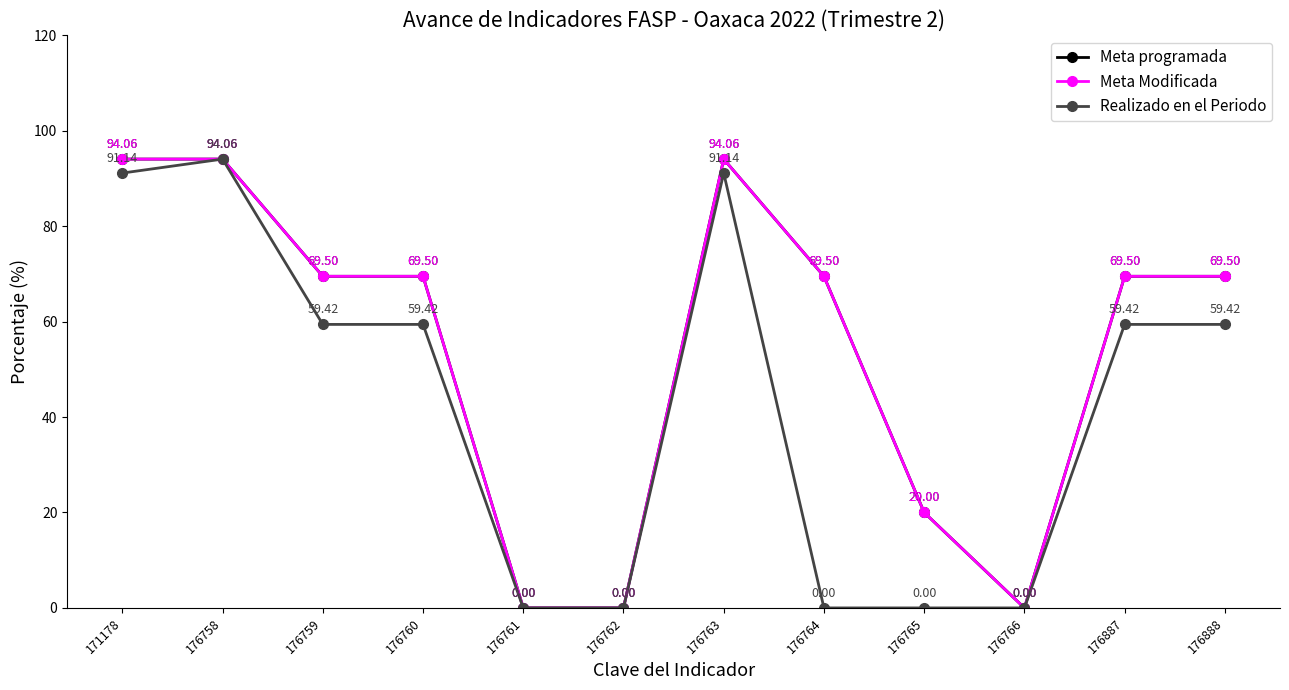

List the labels in order of Meta programada value, smallest first.

176761, 176762, 176766, 176765, 176759, 176760, 176764, 176887, 176888, 171178, 176758, 176763